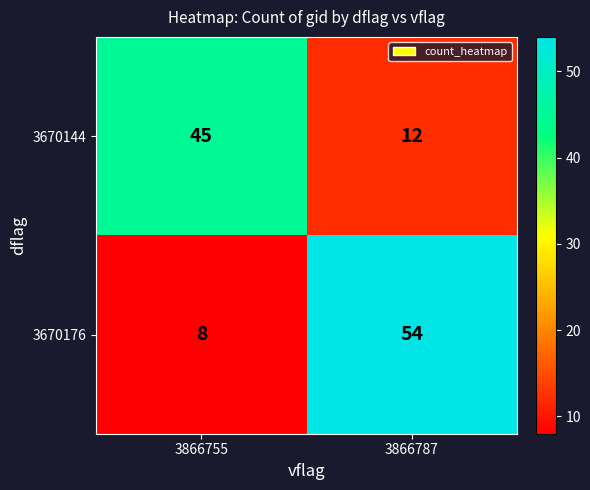

Which category has the lowest value in the 3670176 series?

3866755